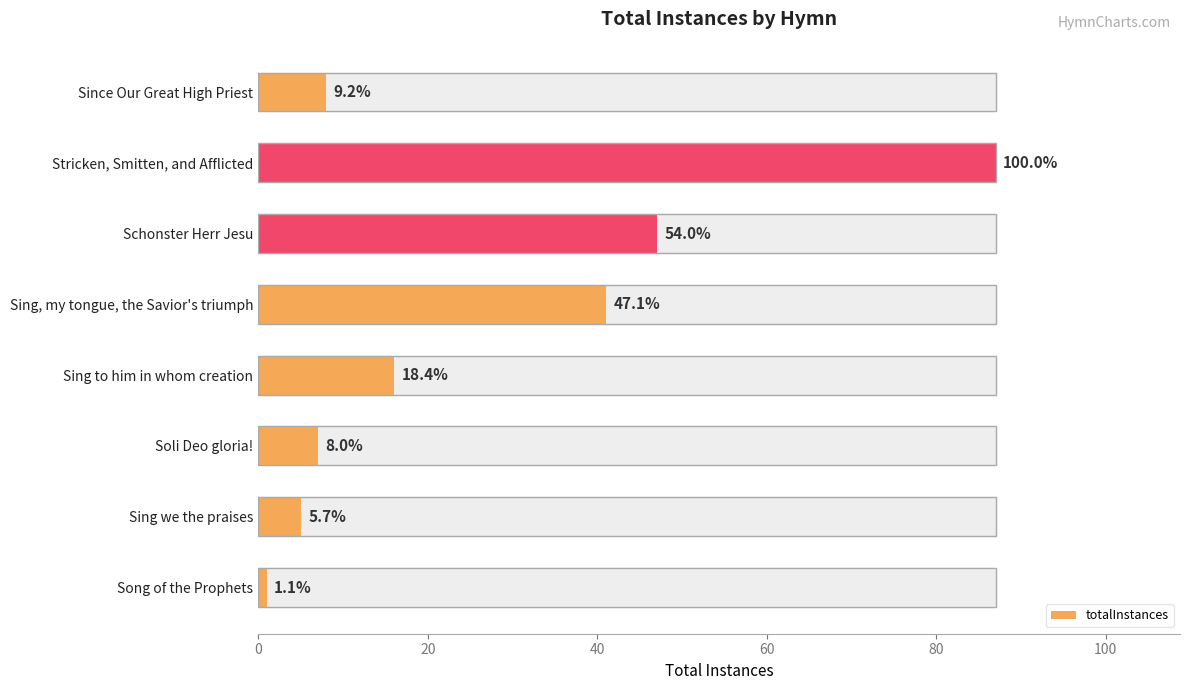

Are the bars horizontal?

Yes